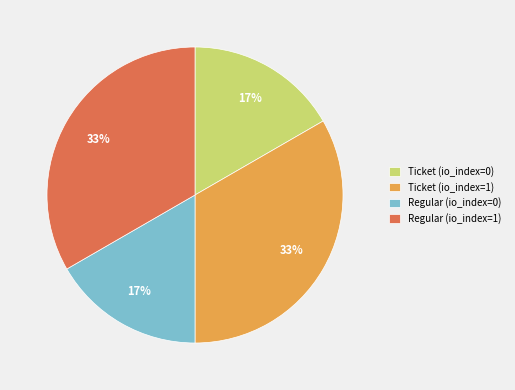

To the nearest percent, what is the average slice percentage?

25%